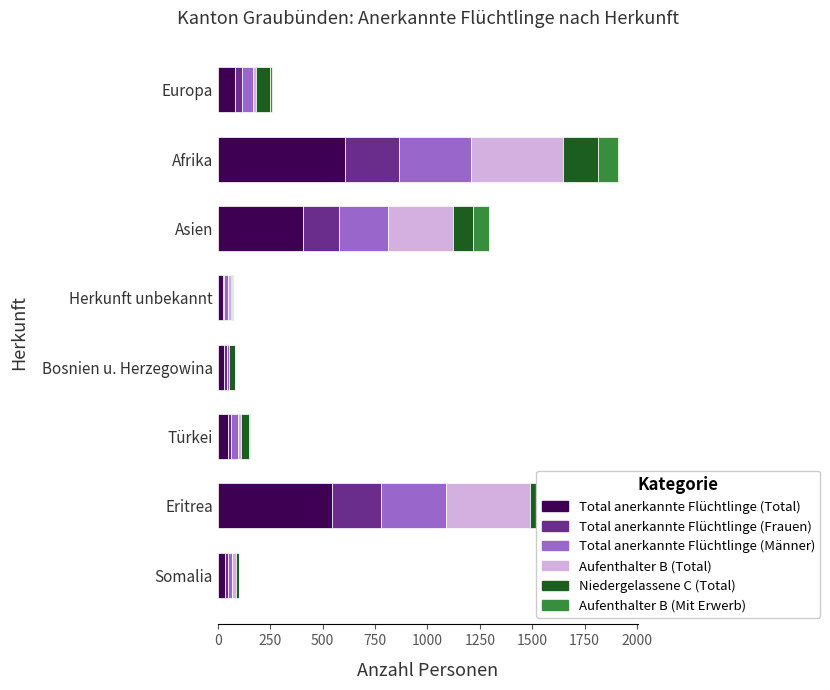

Which category has the highest value in the Total anerkannte Flüchtlinge (Total) series?

Afrika